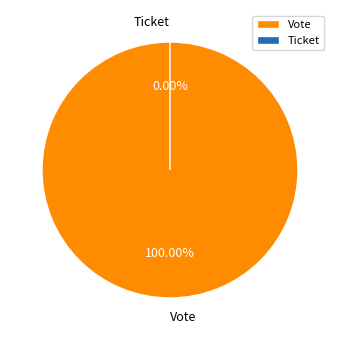

Is it true that Vote is 100% of the pie?

True